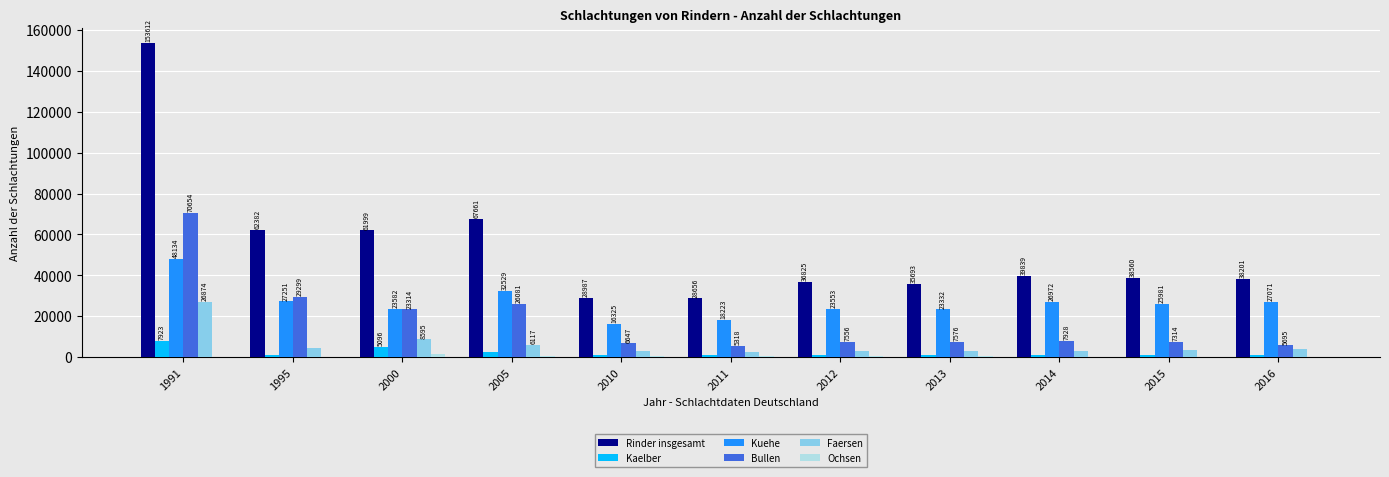

How many groups of bars are there?

11